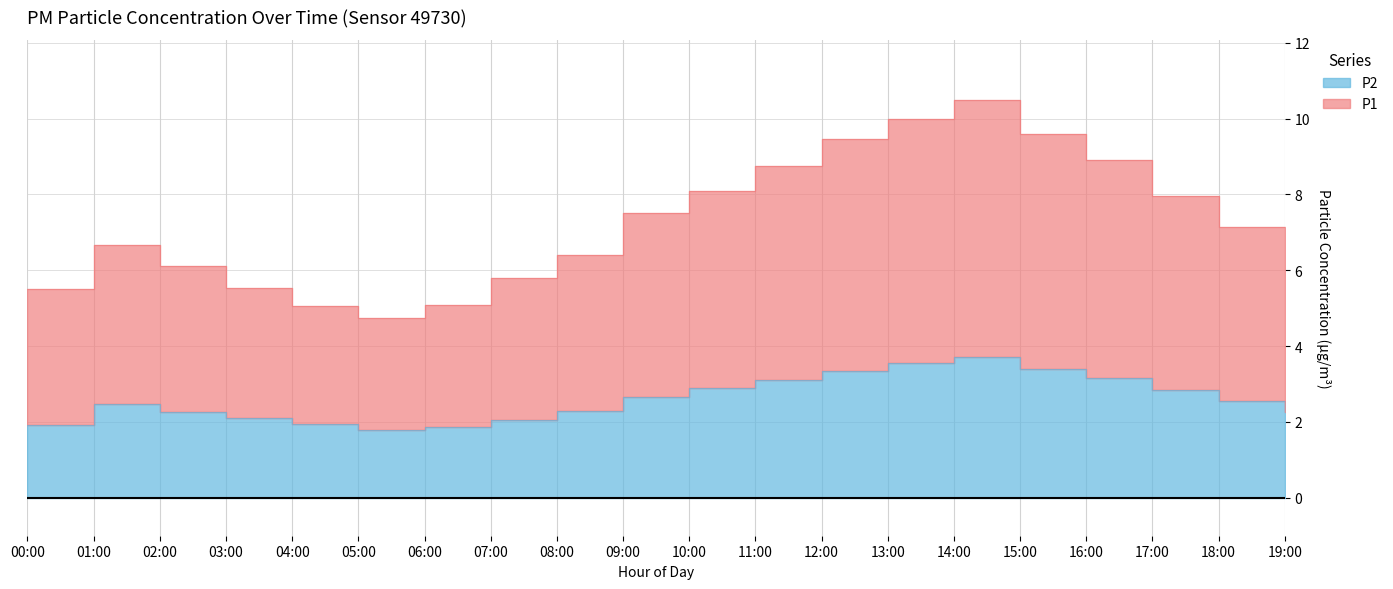

Which label corresponds to the smallest value in the chart?

05:00